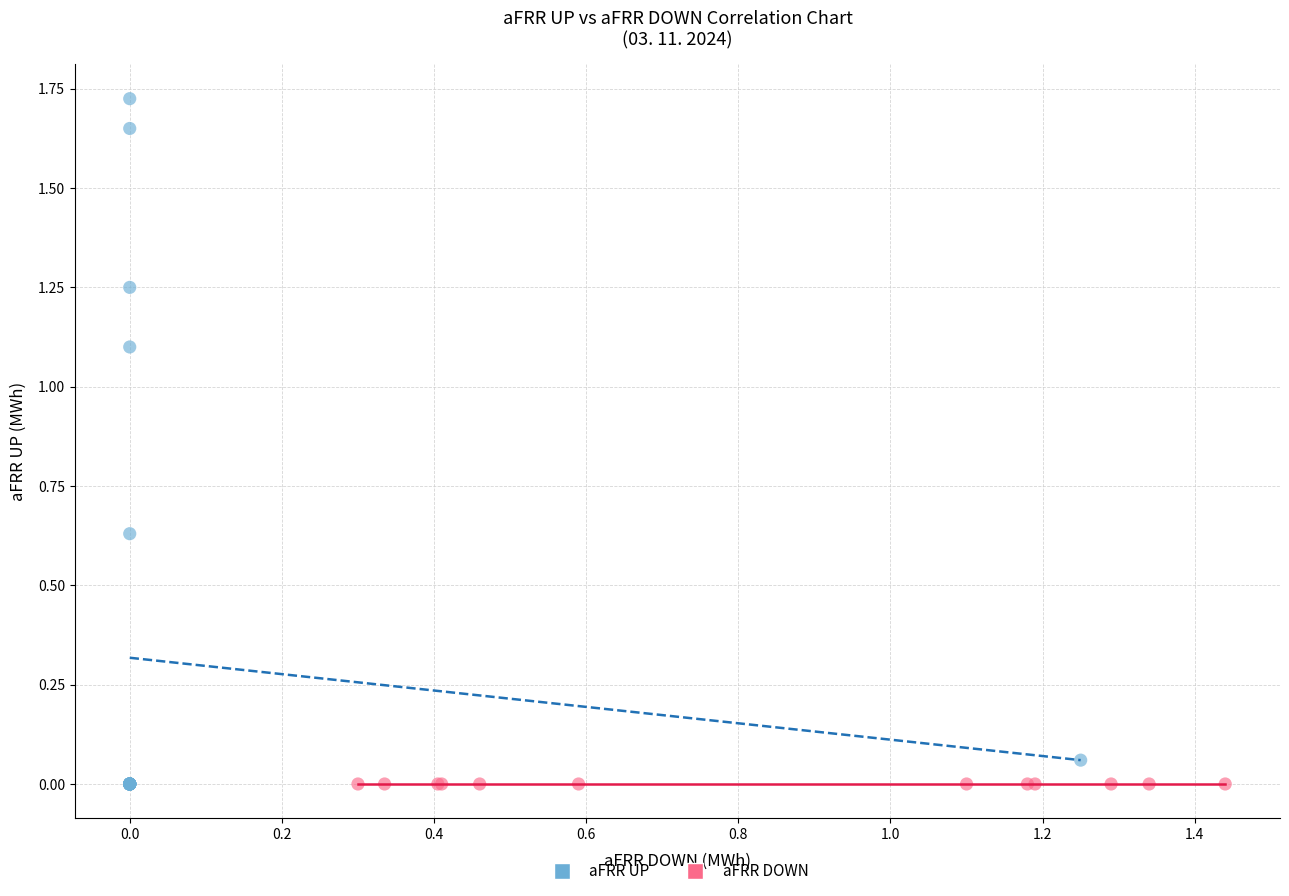

Which series contains the highest Y value?

aFRR UP